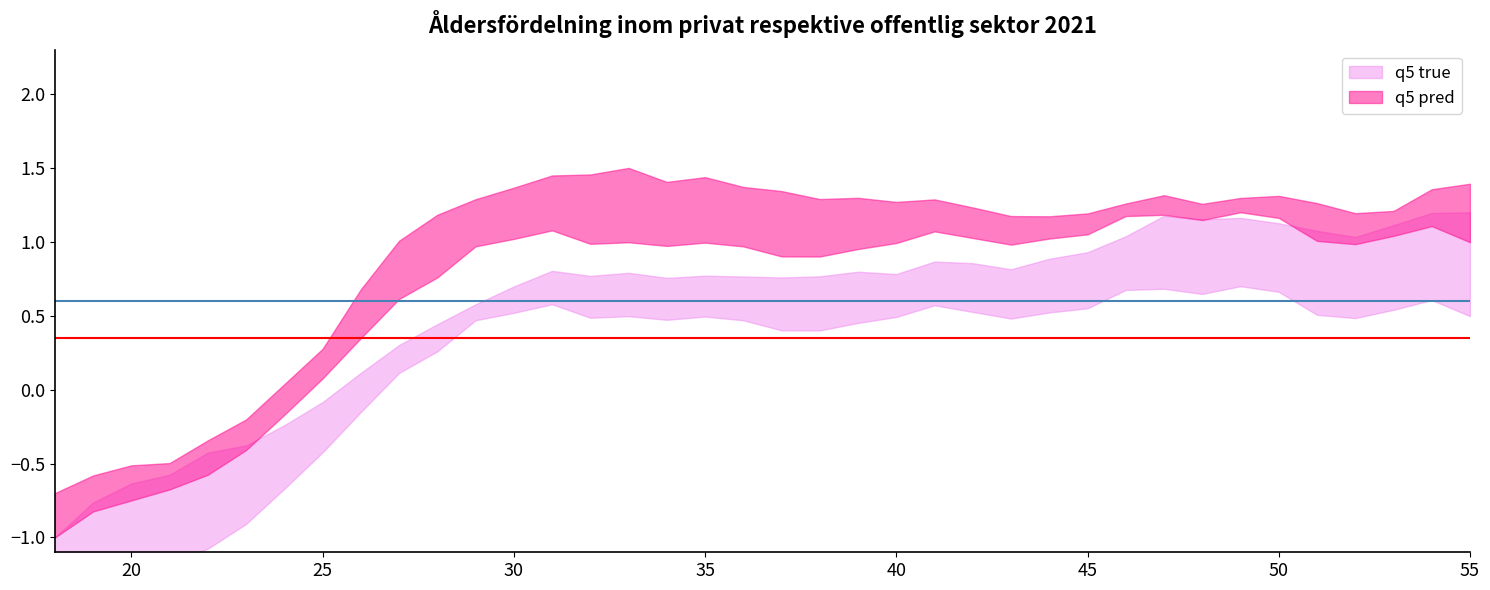

True or false: q5 pred and q5 true intersect in this chart.

False